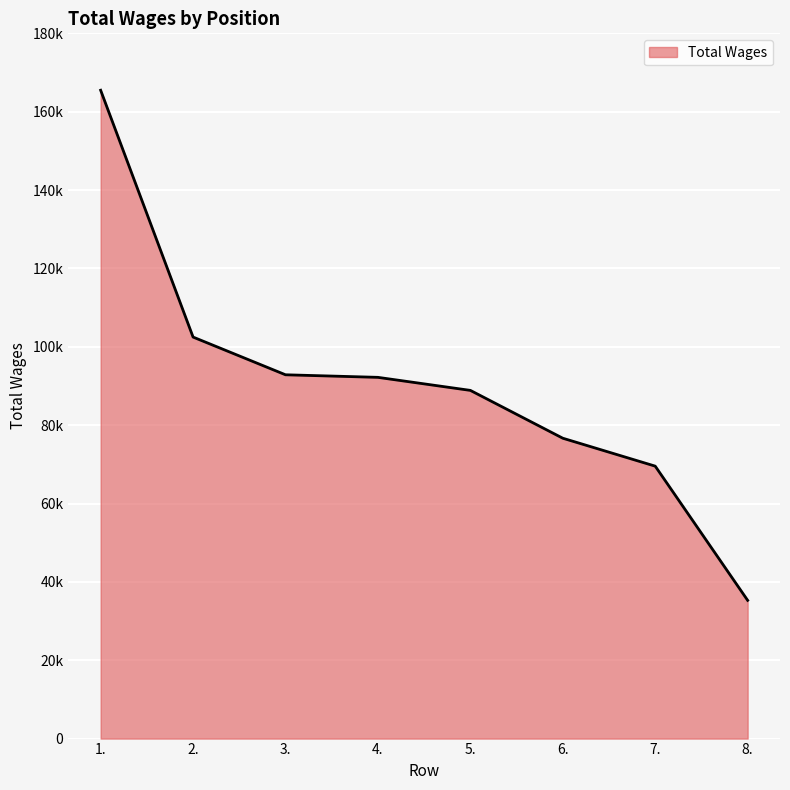

What is the greatest value displayed?

165475